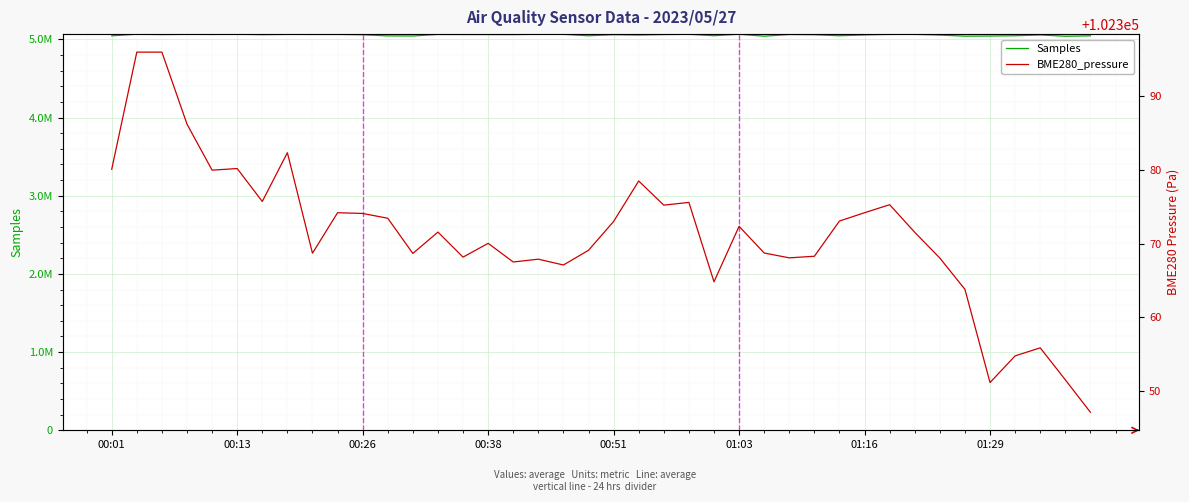

True or false: BME280_pressure has a value of 102380.1 at 00:01.

True